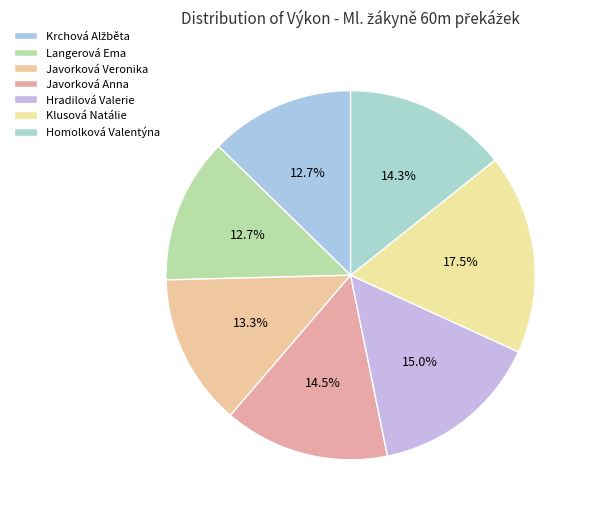

What percentage is the Homolková Valentýna slice, to the nearest percent?

14%